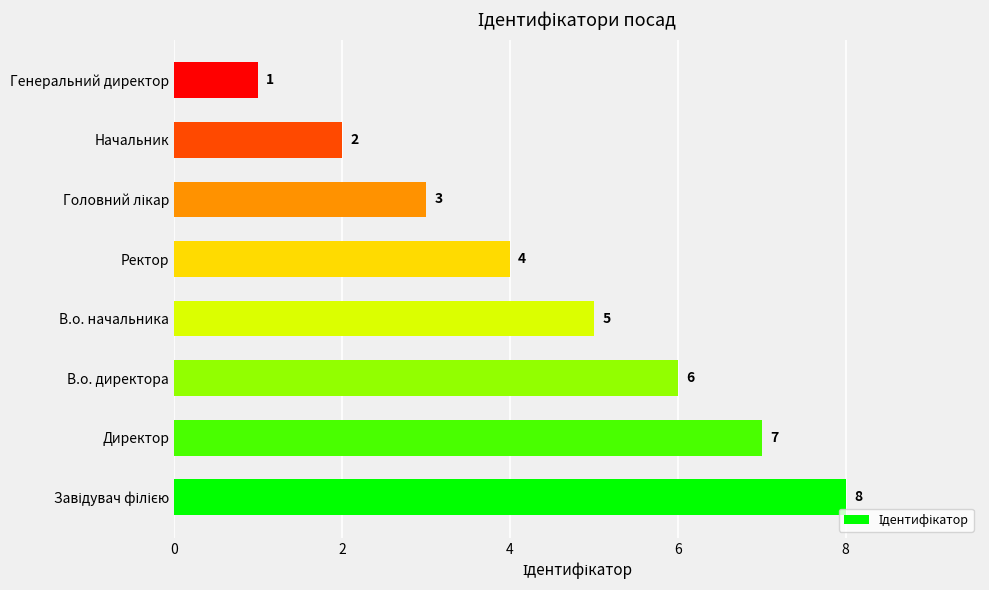

What is the change in value from Ректор to Генеральний директор?

-3